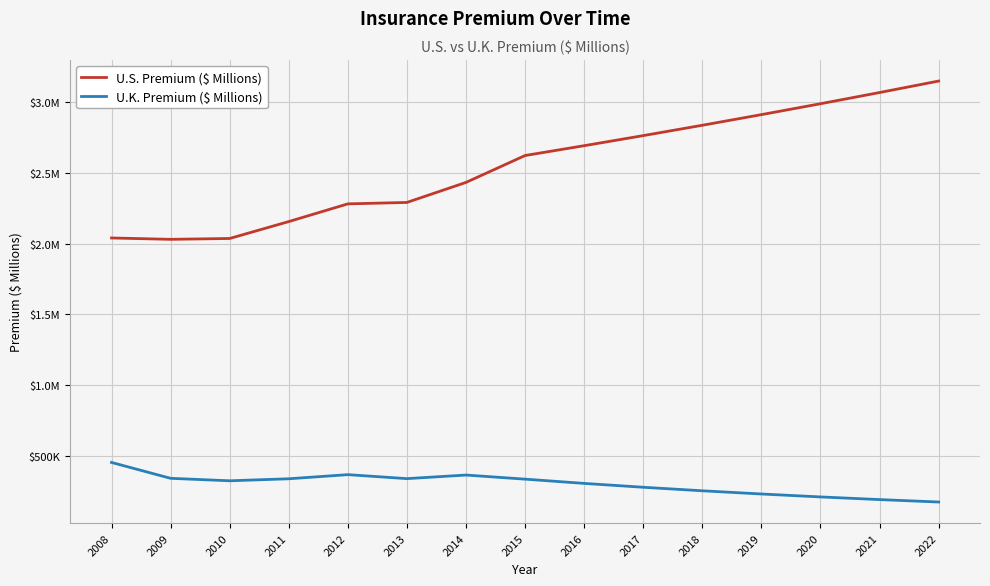

True or false: U.S. Premium ($ Millions) has a value of 2039111.6 at 2008.

True